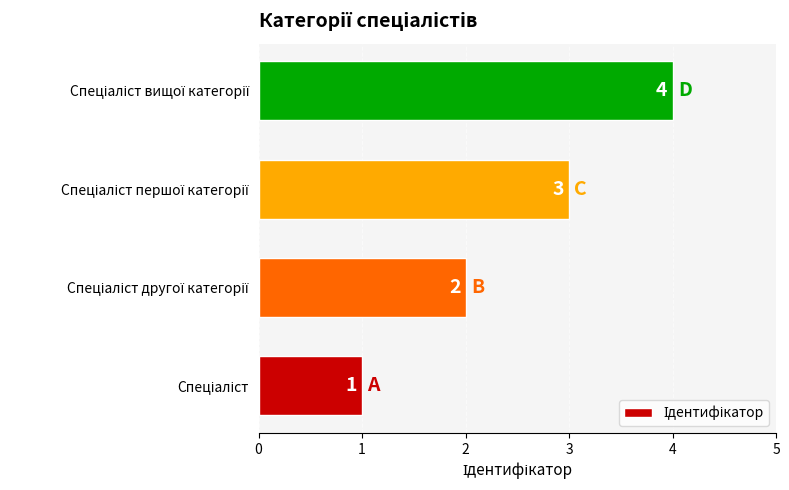

What is the difference between the maximum and minimum values?

3